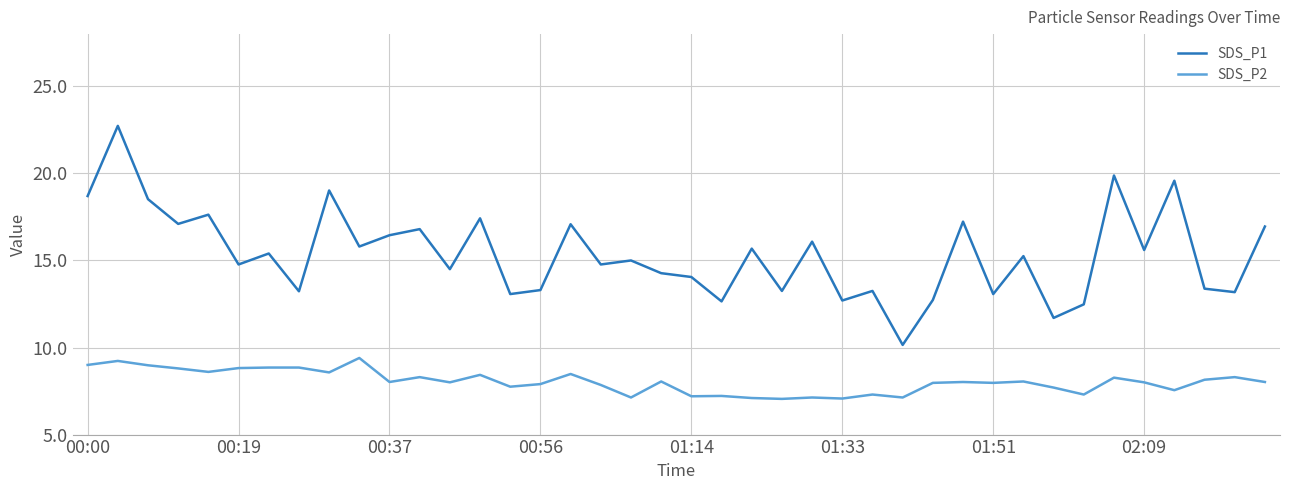

How many series are shown in this chart?

2